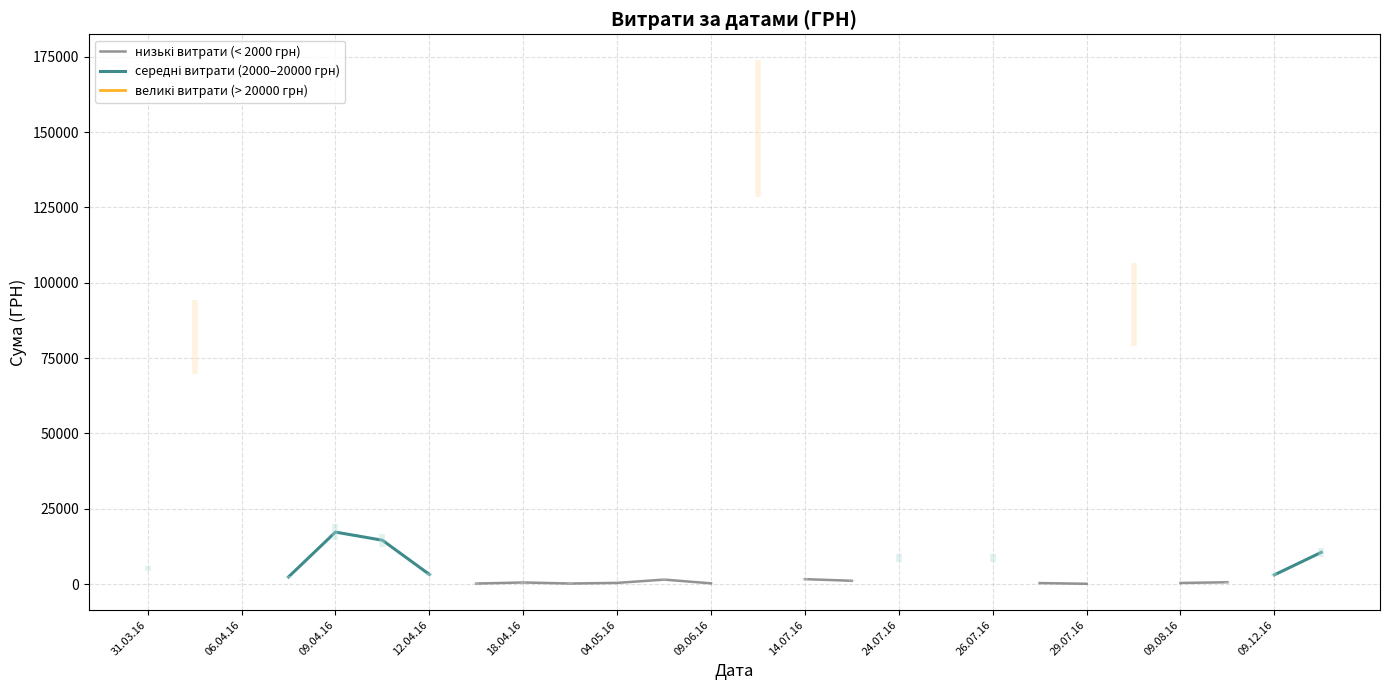

How many lines are shown in the chart?

3